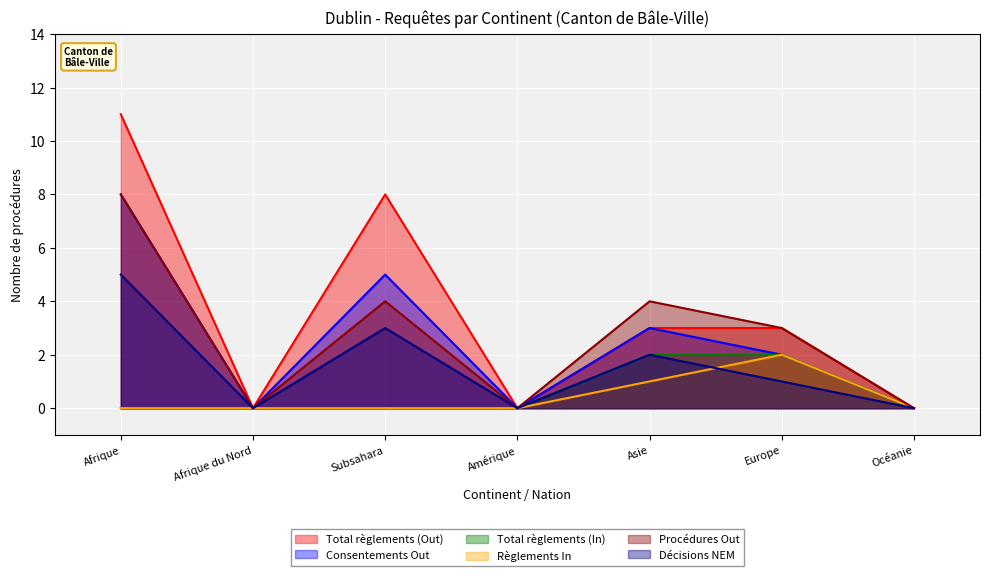

Reading right to left, transcribe all the data shown in this chart.

Total règlements (Out): Océanie=0	Europe=3	Asie=3	Amérique=0	Subsahara=8	Afrique du Nord=0	Afrique=11
Consentements Out: Océanie=0	Europe=2	Asie=3	Amérique=0	Subsahara=5	Afrique du Nord=0	Afrique=8
Total règlements (In): Océanie=0	Europe=2	Asie=2	Amérique=0	Subsahara=0	Afrique du Nord=0	Afrique=0
Règlements In: Océanie=0	Europe=2	Asie=1	Amérique=0	Subsahara=0	Afrique du Nord=0	Afrique=0
Procédures Out: Océanie=0	Europe=3	Asie=4	Amérique=0	Subsahara=4	Afrique du Nord=0	Afrique=8
Décisions NEM: Océanie=0	Europe=1	Asie=2	Amérique=0	Subsahara=3	Afrique du Nord=0	Afrique=5